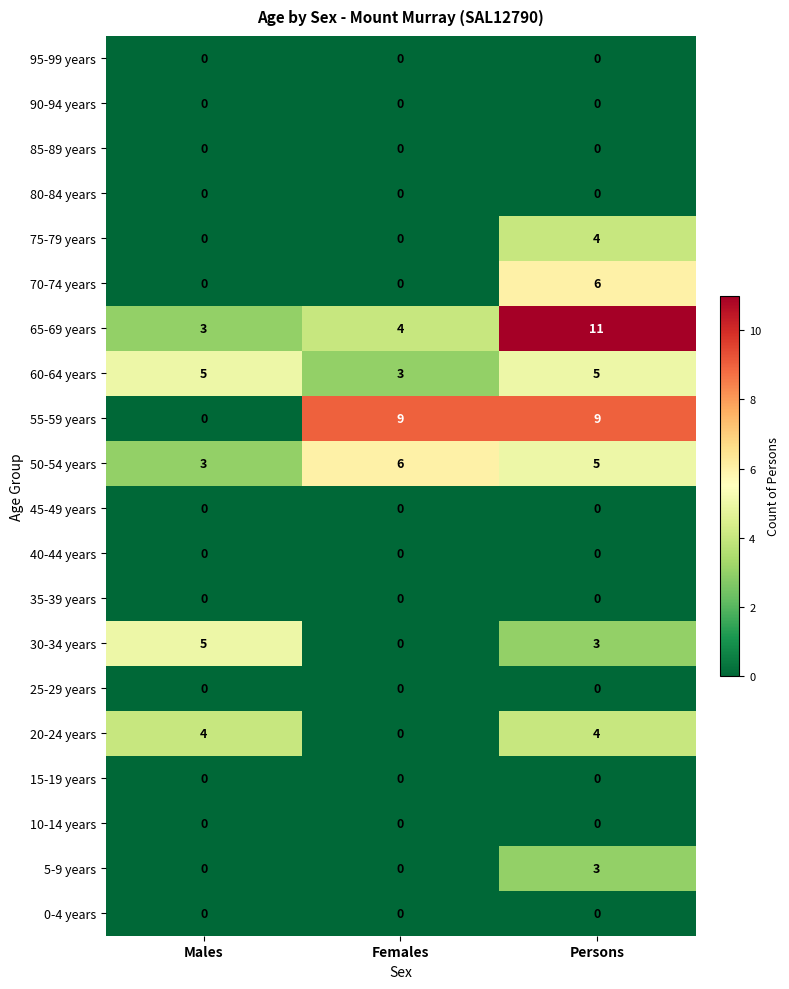

At how many categories does at least one series exceed 0?

3